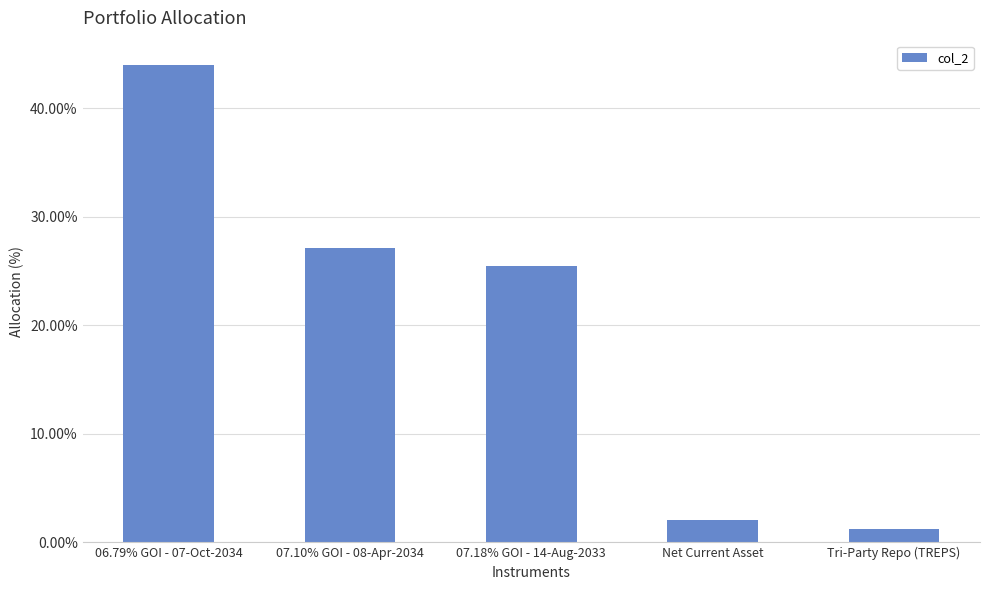

Reading right to left, what are all the values shown in this chart?

Tri-Party Repo (TREPS)=1.3	Net Current Asset=2.0	07.18% GOI - 14-Aug-2033=25.5	07.10% GOI - 08-Apr-2034=27.2	06.79% GOI - 07-Oct-2034=44.0